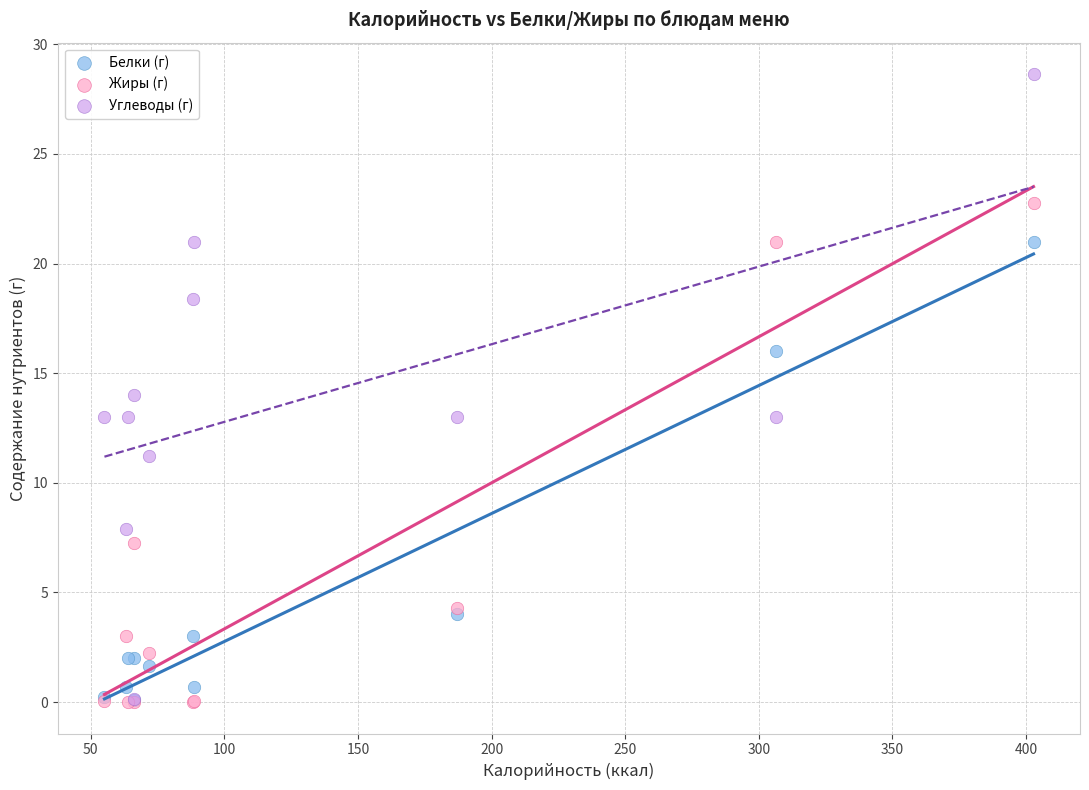

What are all the series names shown in the legend?

Белки (г), Жиры (г), Углеводы (г)